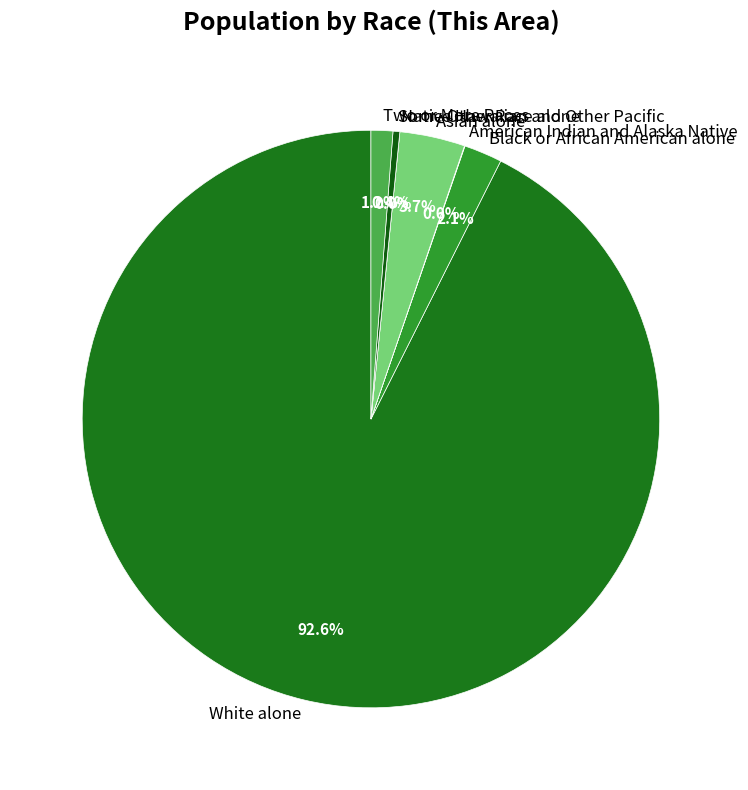

What is the change in value from White alone to Black or African American alone?

-3342